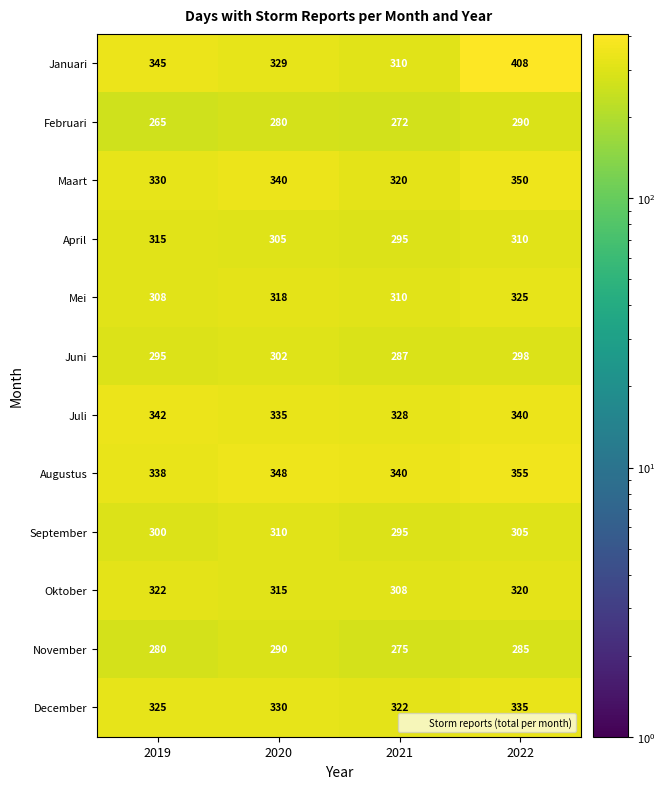

Which label corresponds to the smallest value in the chart?

2019